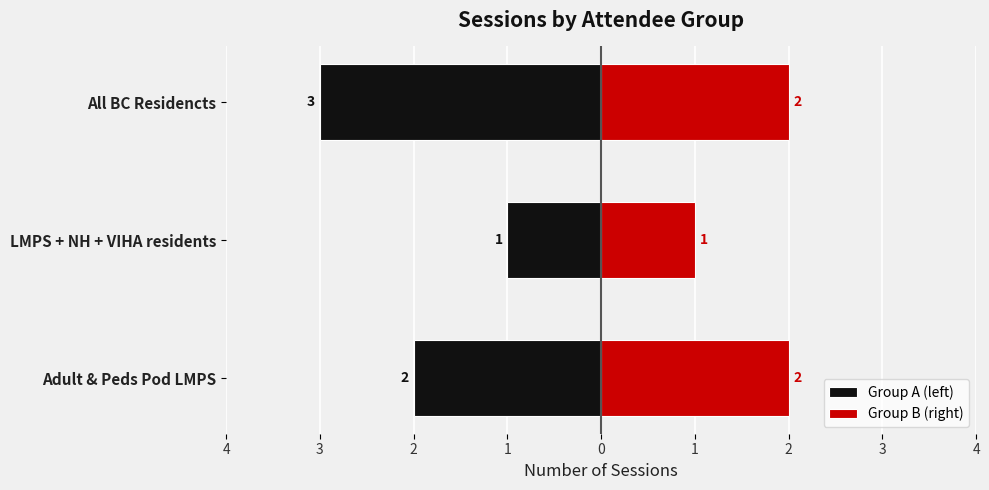

How many values in the Group A (left) series exceed -2?

1